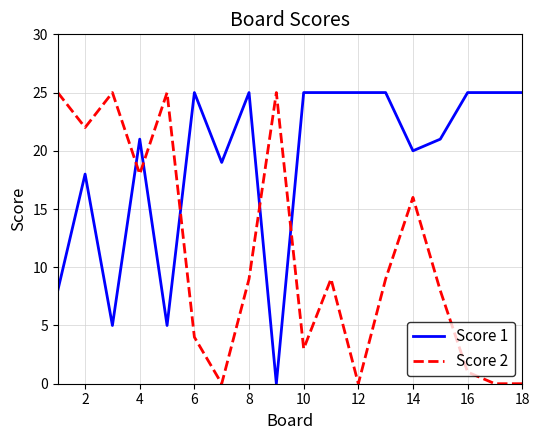

Which series has the largest total across all categories?

Score 1